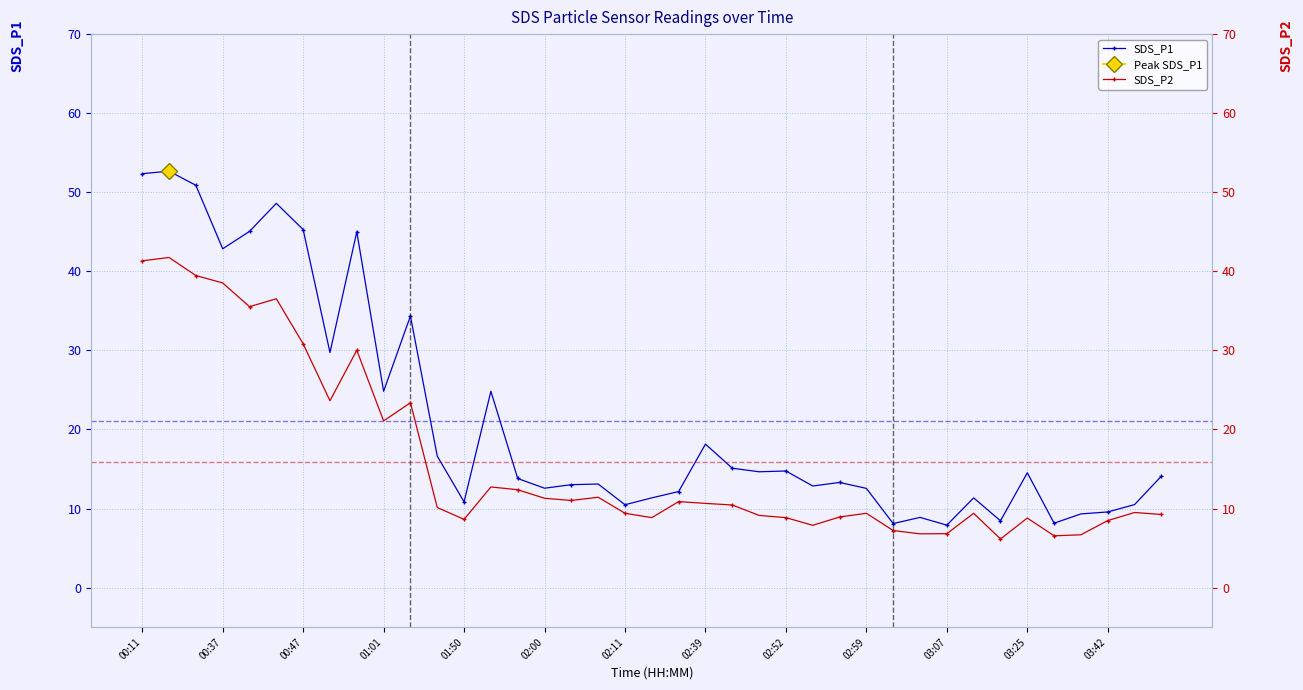

The value of SDS_P1 at 00:47 is 63.5. True or false?

False